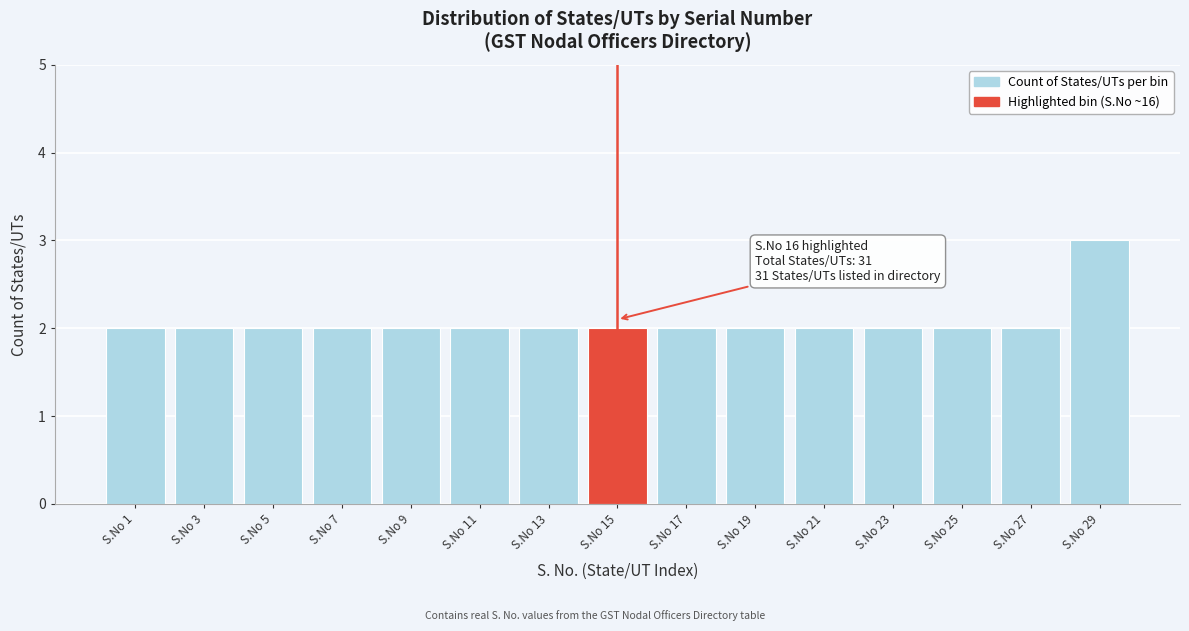

Reading right to left, extract all data points from this chart.

S.No 29=3	S.No 27=2	S.No 25=2	S.No 23=2	S.No 21=2	S.No 19=2	S.No 17=2	S.No 15=2	S.No 13=2	S.No 11=2	S.No 9=2	S.No 7=2	S.No 5=2	S.No 3=2	S.No 1=2